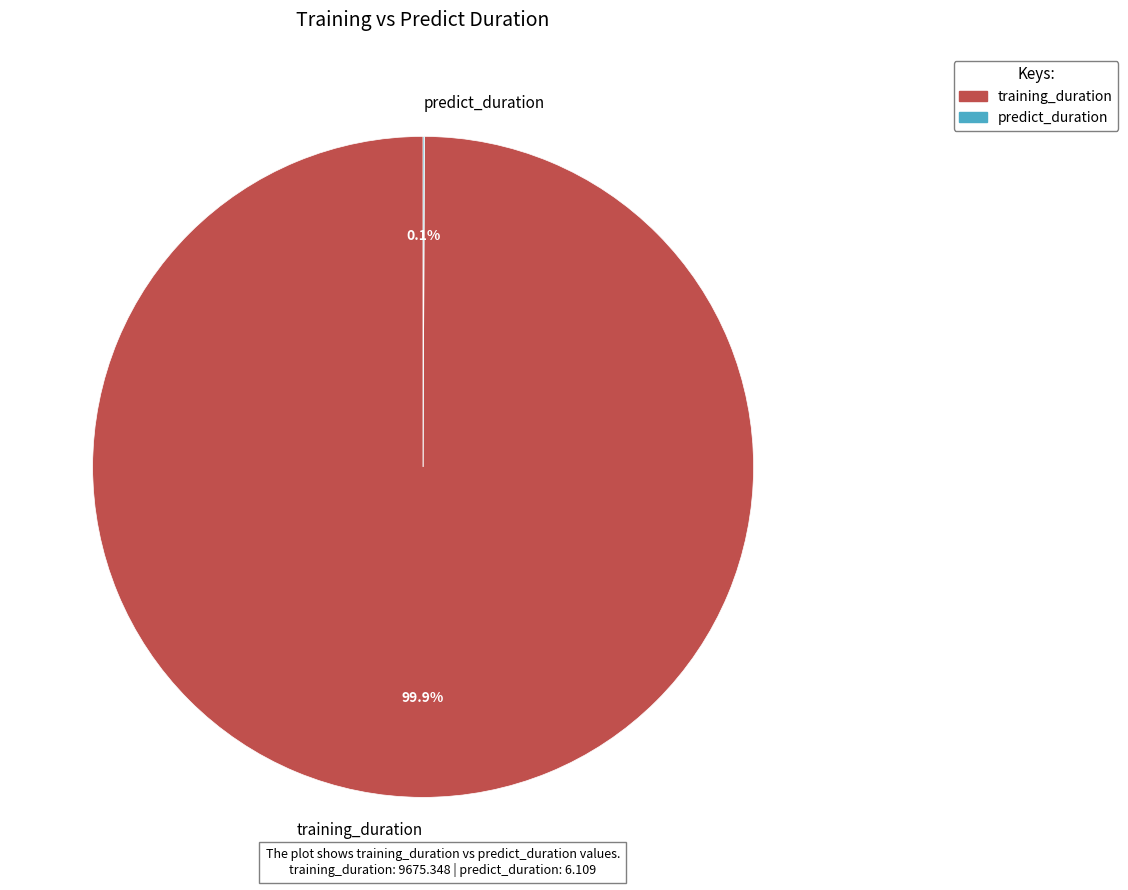

Which category has the biggest portion of the pie?

training_duration